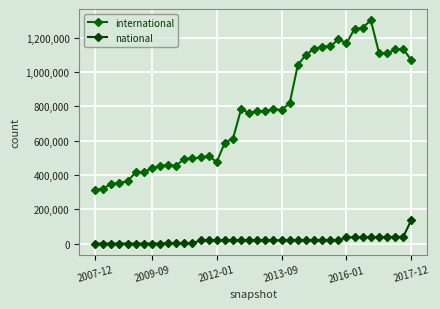

How many values in the international series are below 773115?

20